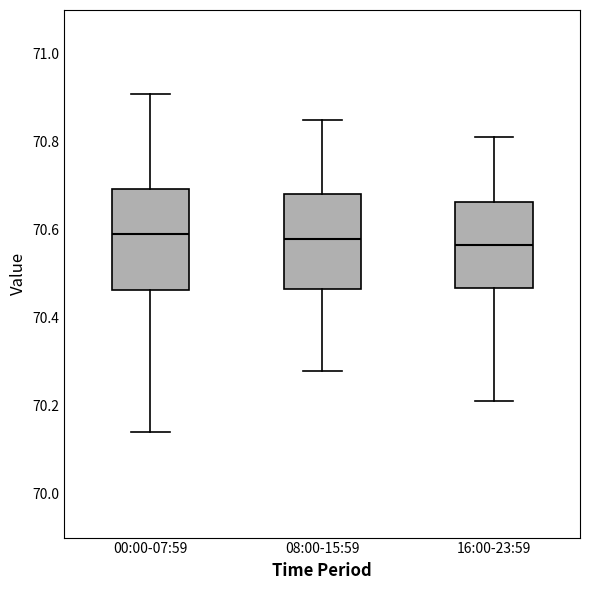

Reading left to right, transcribe this box plot: for each box, give where its median line is, the range the box spans, and where its two whiskers end, as read against the y-axis. The values are not printed on the chart, so give them approximately, as read against the axis.

00:00-07:59: median 70.60, box 70.46 to 70.70, whiskers 70.14 to 70.92
08:00-15:59: median 70.58, box 70.46 to 70.68, whiskers 70.28 to 70.86
16:00-23:59: median 70.56, box 70.46 to 70.66, whiskers 70.22 to 70.82